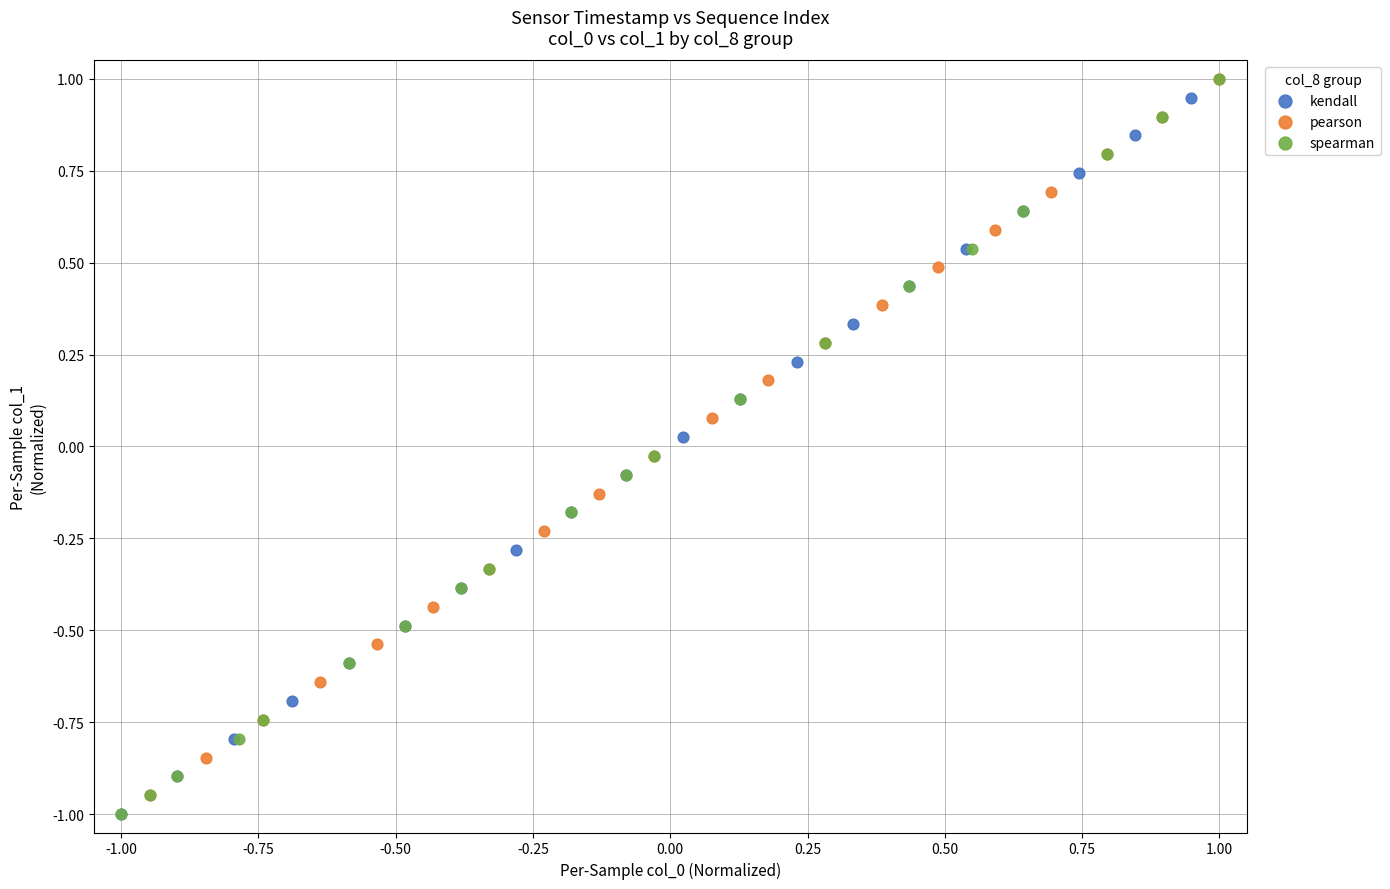

What are all the series names shown in the legend?

kendall, pearson, spearman